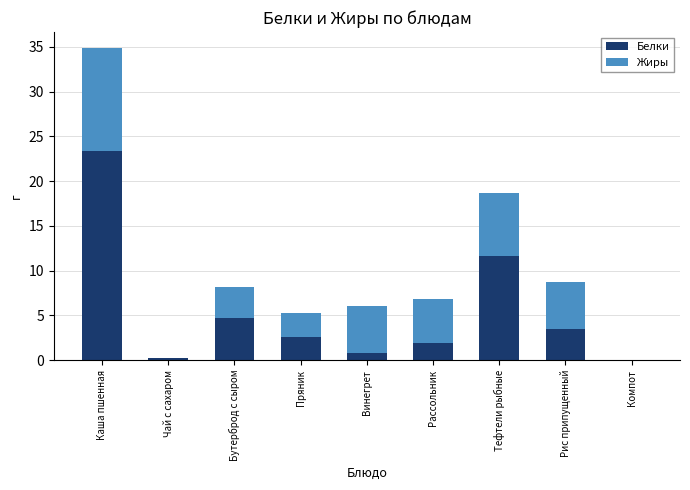

Which category has the highest value in the Белки series?

Каша пшенная